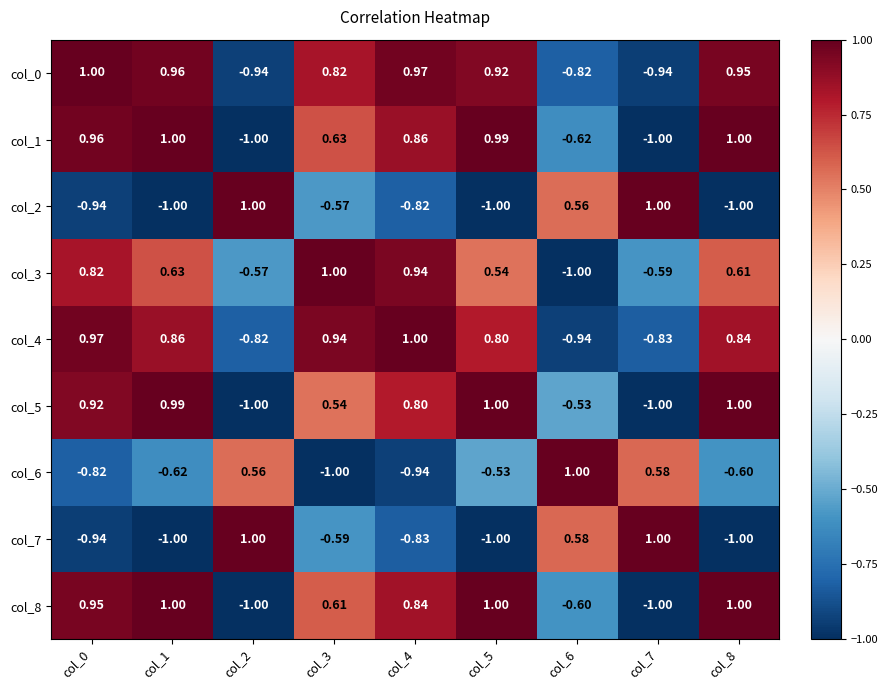

How many data points in col_7 are above 0?

3